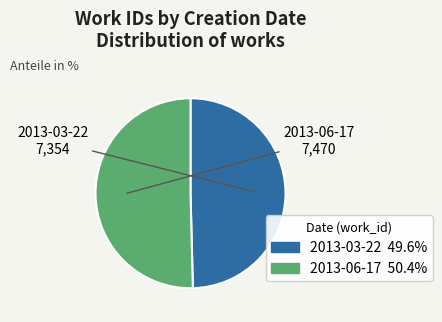

Do 2013-06-17 and 2013-03-22 together represent more than half of the pie?

Yes